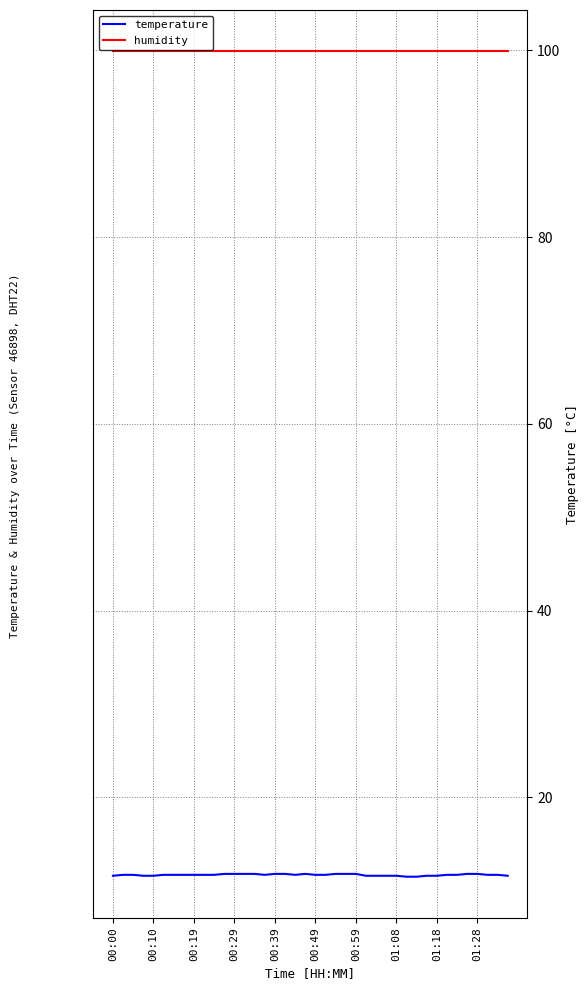

List the series in order of their peak value, lowest first.

temperature, humidity